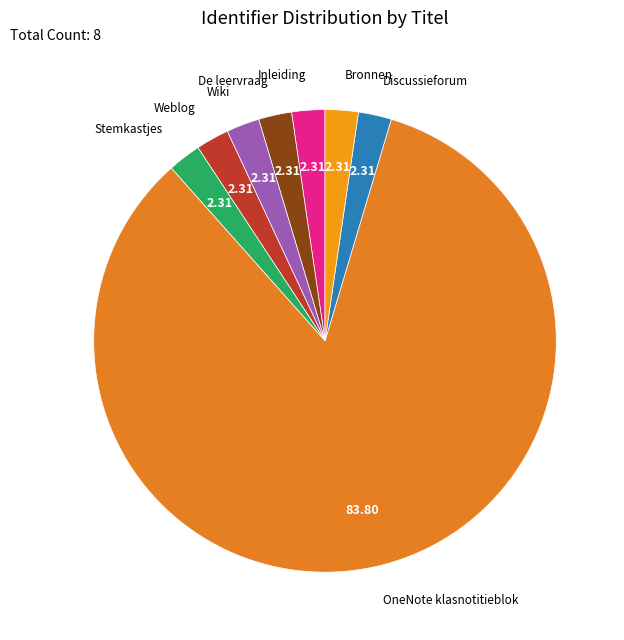

To the nearest percent, what is the average slice percentage?

12%